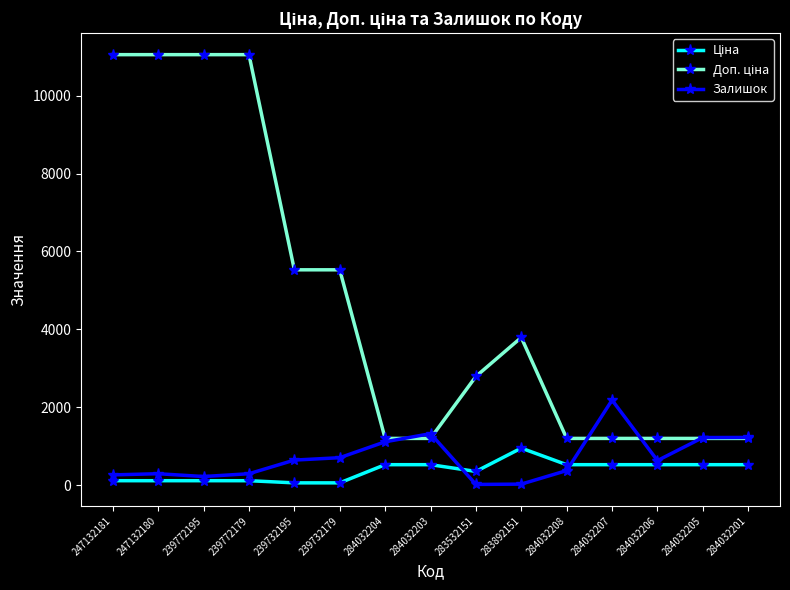

What is the total value across all series at 284032203?

3038.2